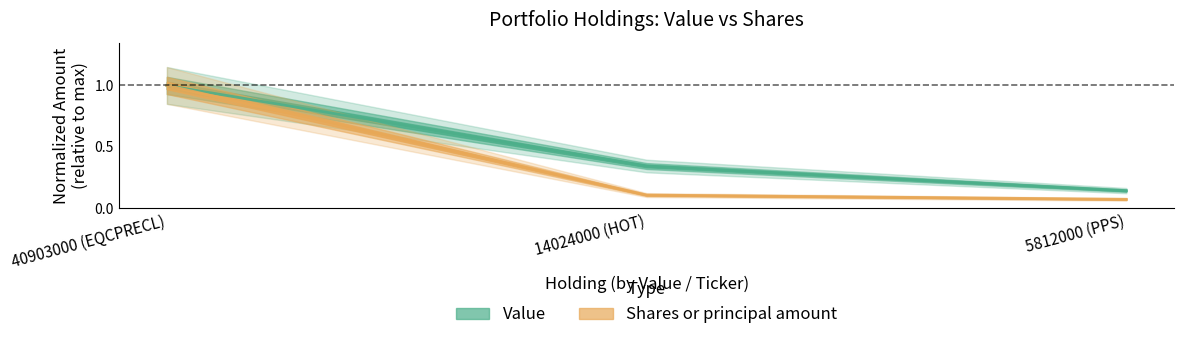

Which category has the highest value across all series?

40903000 (EQCPRECL)